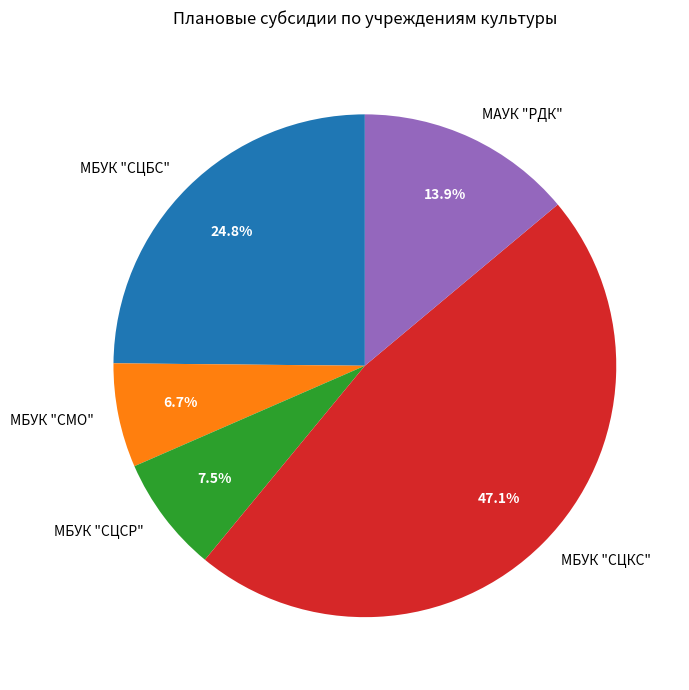

What is the ratio of the value at МБУК "СЦСР" to the value at МБУК "СМО"?

1.1